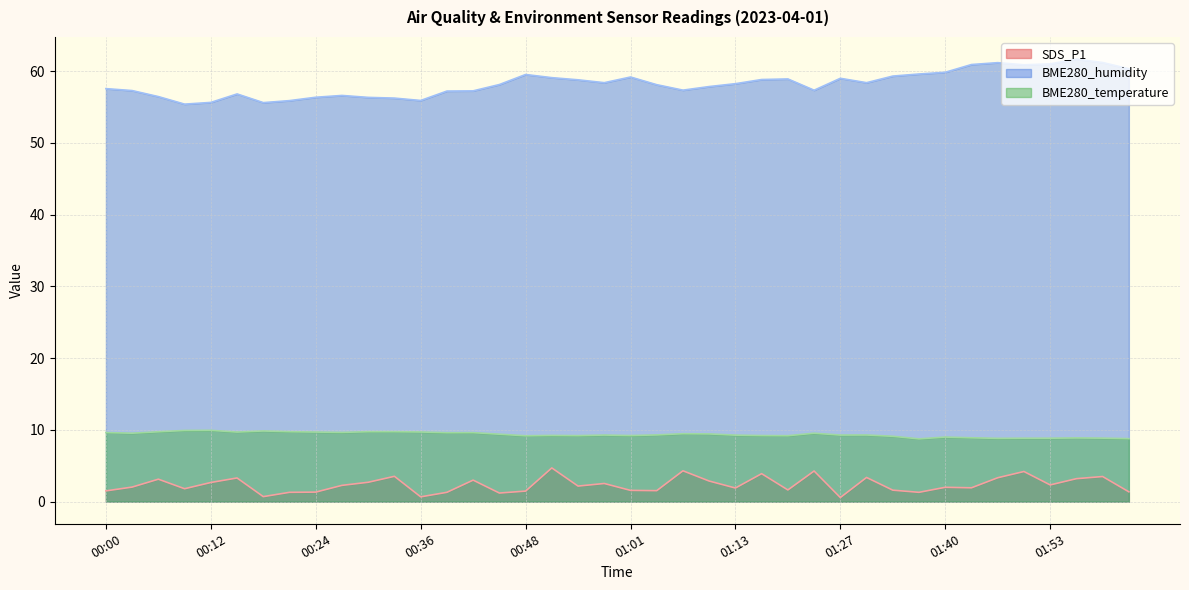

Does the chart have visible grid lines?

Yes